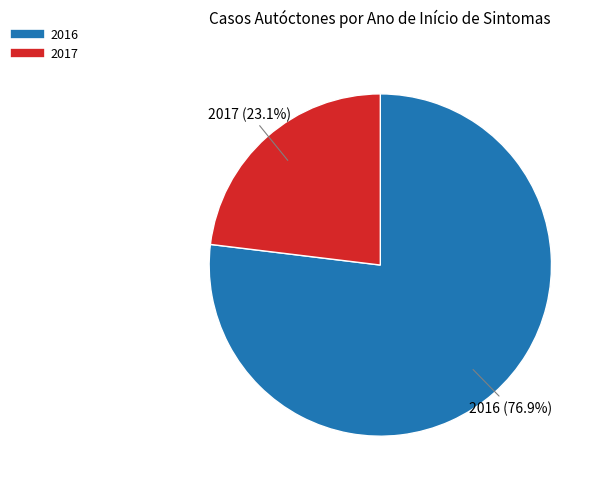

Does any single category account for the majority?

Yes